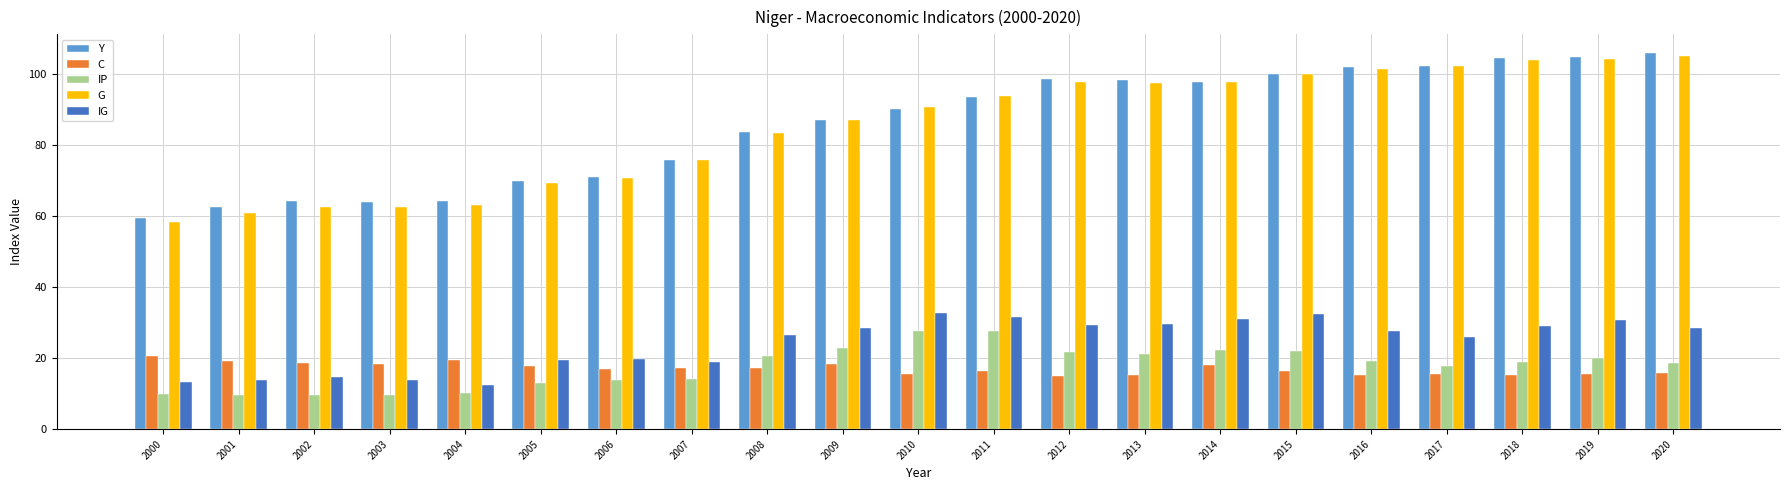

How many values in the G series exceed 90?

11